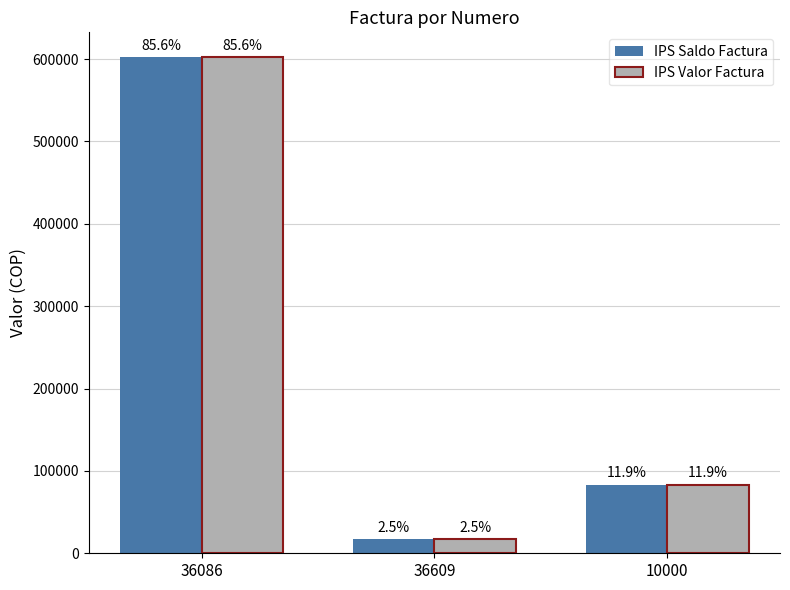

How many bars are there in each group?

2